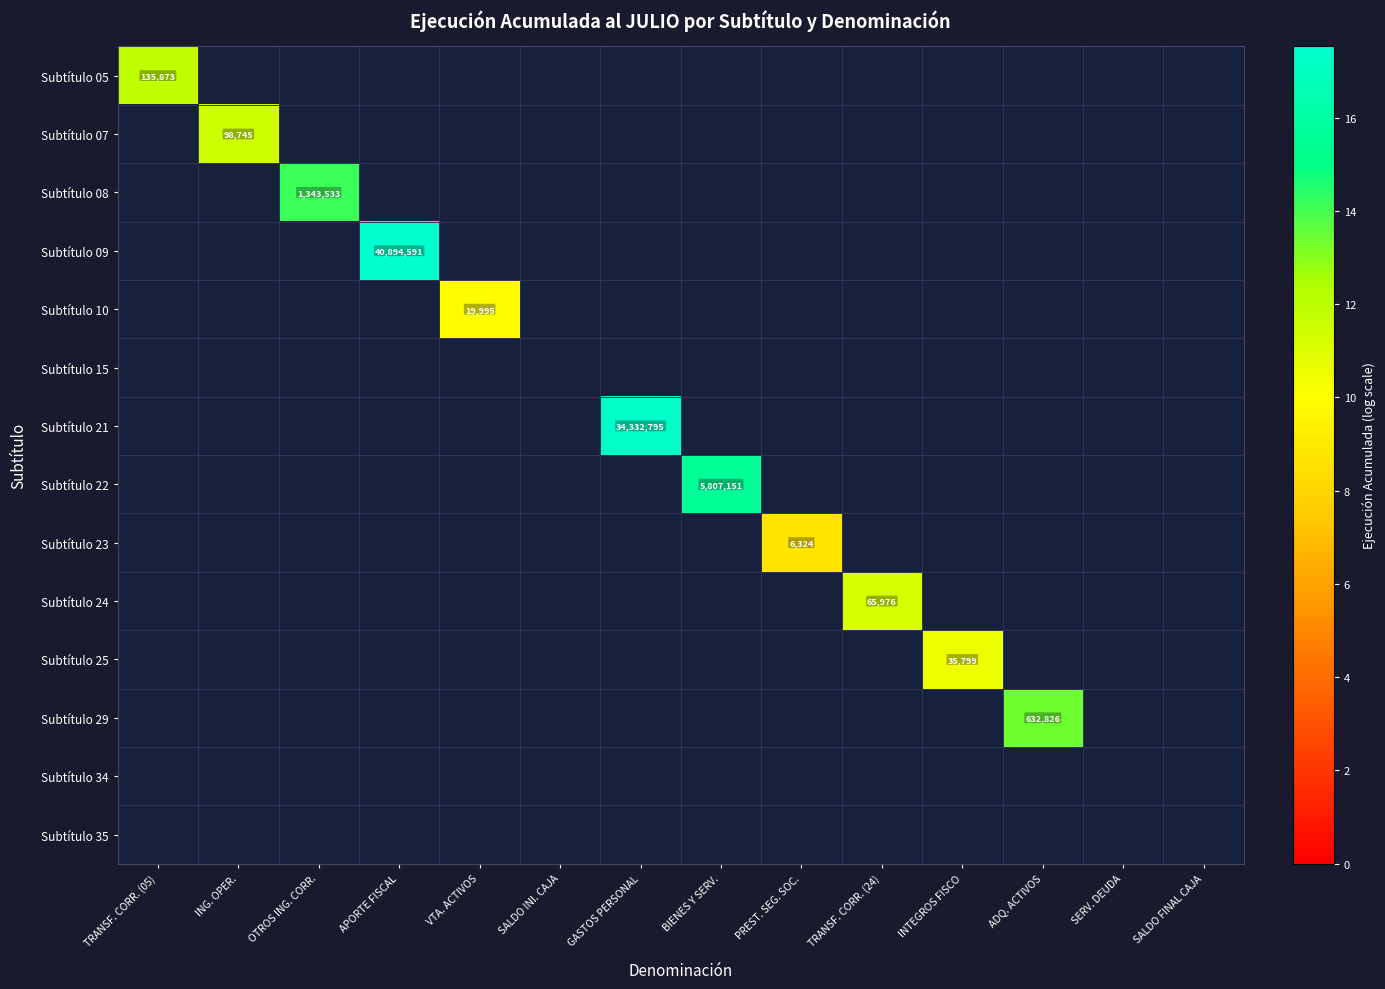

At how many categories does at least one series exceed 16?

2